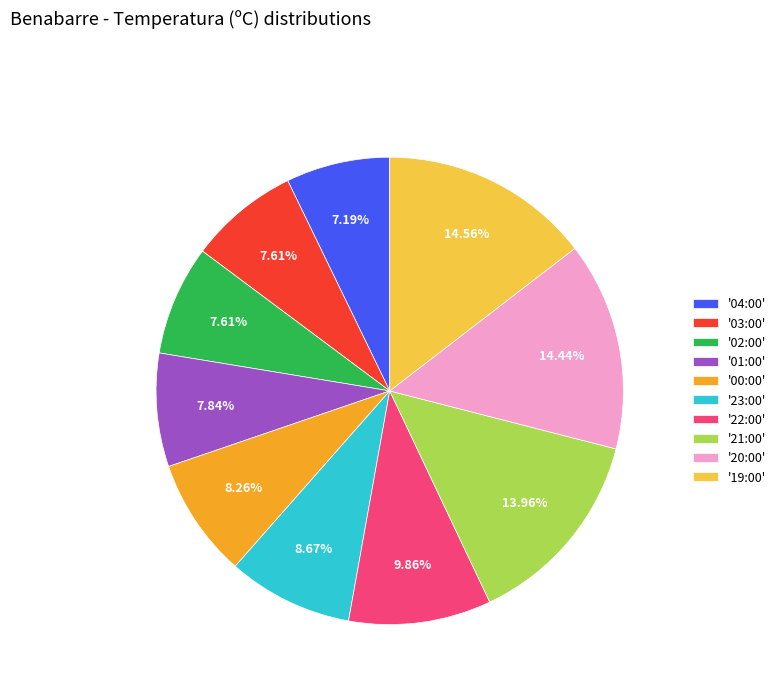

Between '01:00' and '20:00', which is larger?

'20:00'